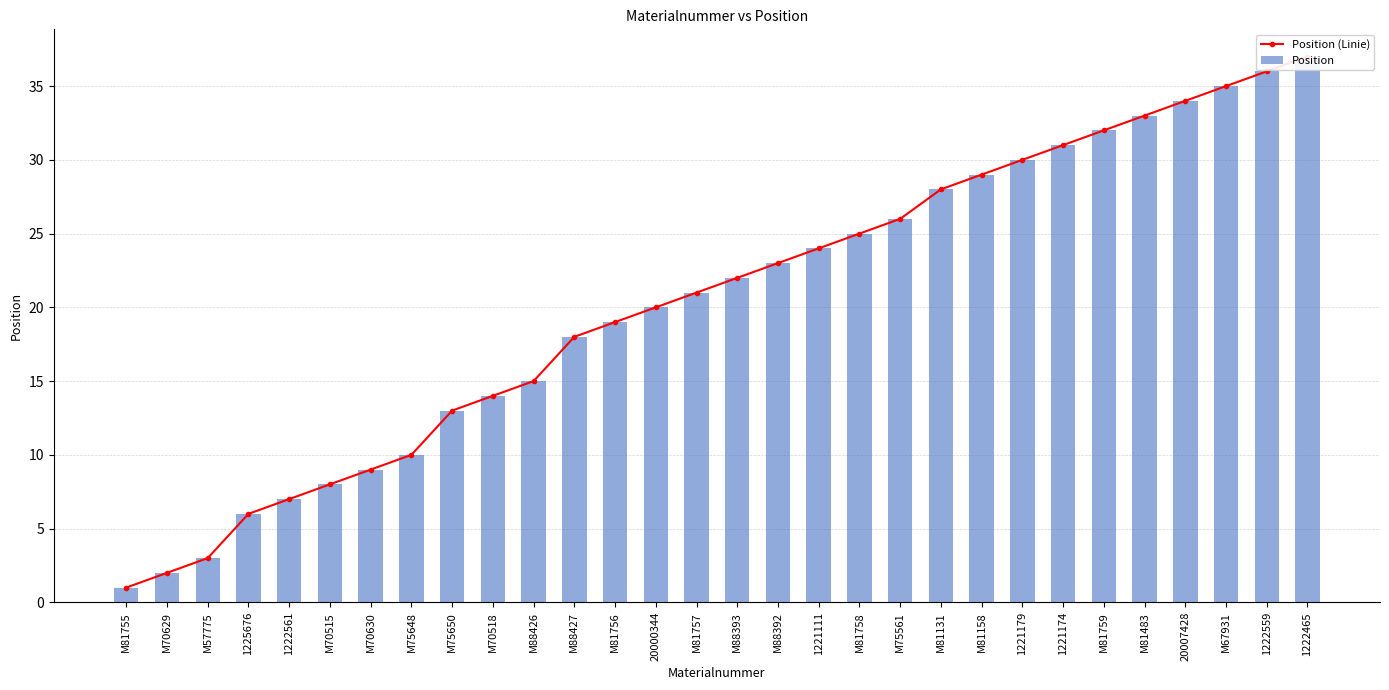

Are the bars grouped side by side (vs. stacked)?

Yes